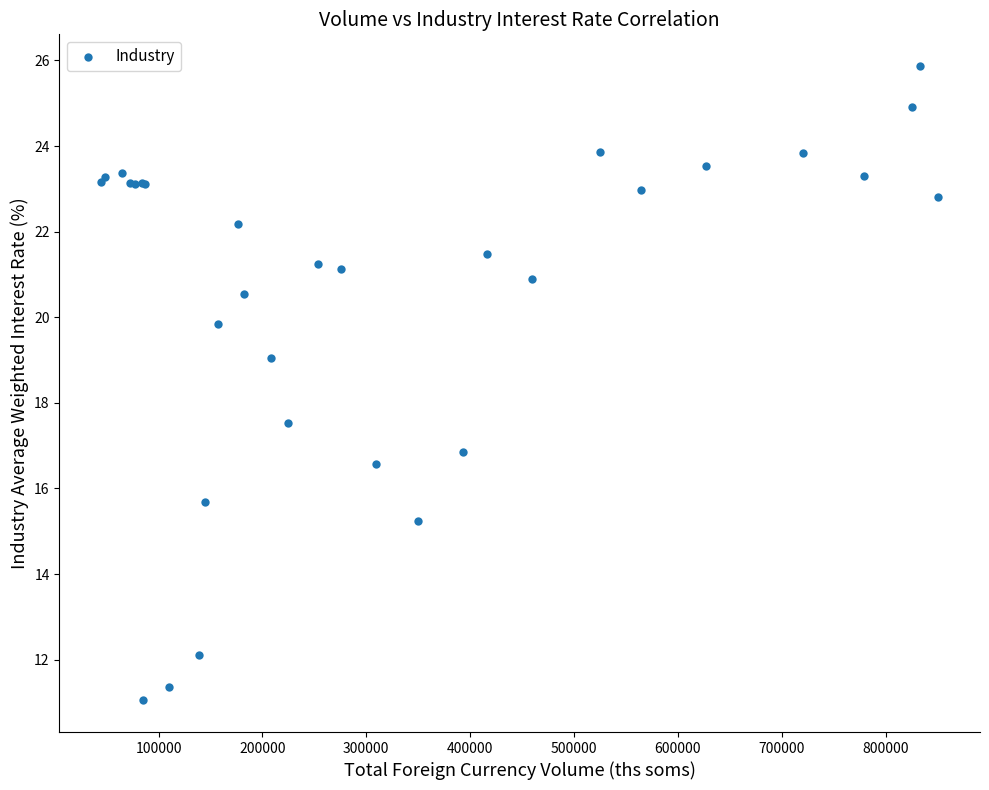

What Y value in the scatter plot is closest to 18?

17.5